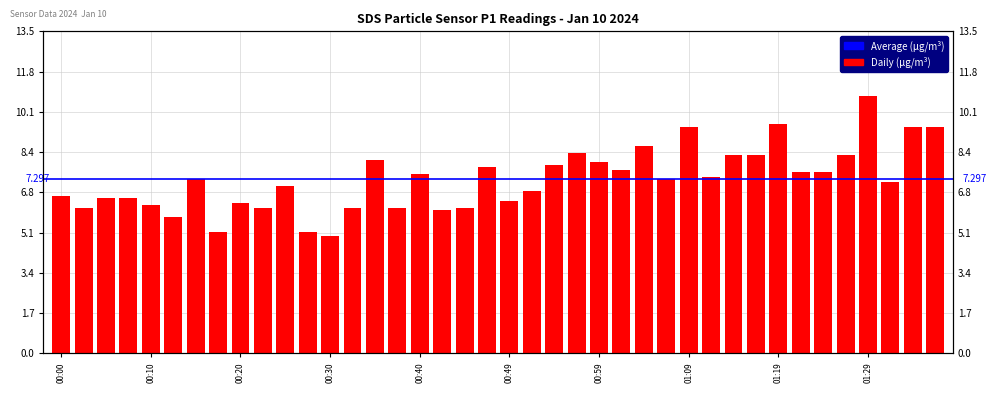

Rank the categories by value from highest to lowest.

01:29, 01:19, 01:09, 01:34, 01:36, 01:04, 00:57, 01:14, 01:16, 01:26, 00:35, 00:59, 00:54, 00:47, 01:02, 01:21, 01:24, 00:40, 01:12, 00:15, 01:07, 01:31, 00:25, 00:52, 00:00, 00:05, 00:08, 00:49, 00:20, 00:10, 00:03, 00:22, 00:32, 00:37, 00:45, 00:42, 00:13, 00:17, 00:27, 00:30